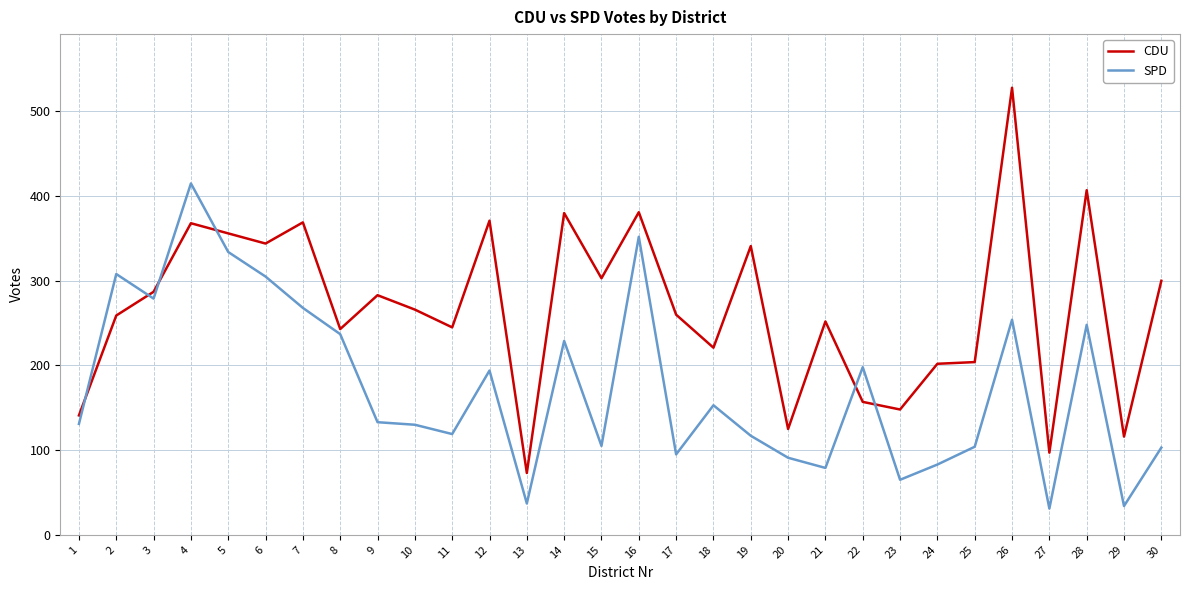

Where is SPD nearest to the value 223?

14